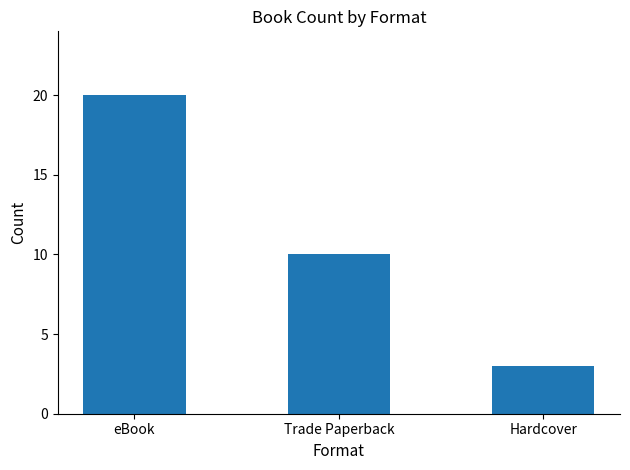

How many categories are shown in the chart?

3